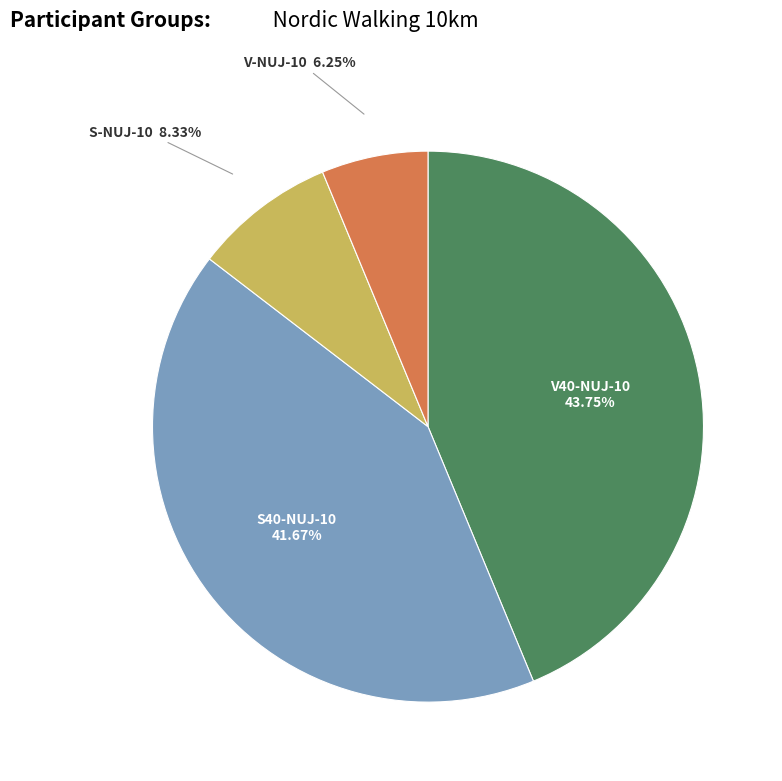

Do V-NUJ-10 and S40-NUJ-10 together represent more than half of the pie?

No